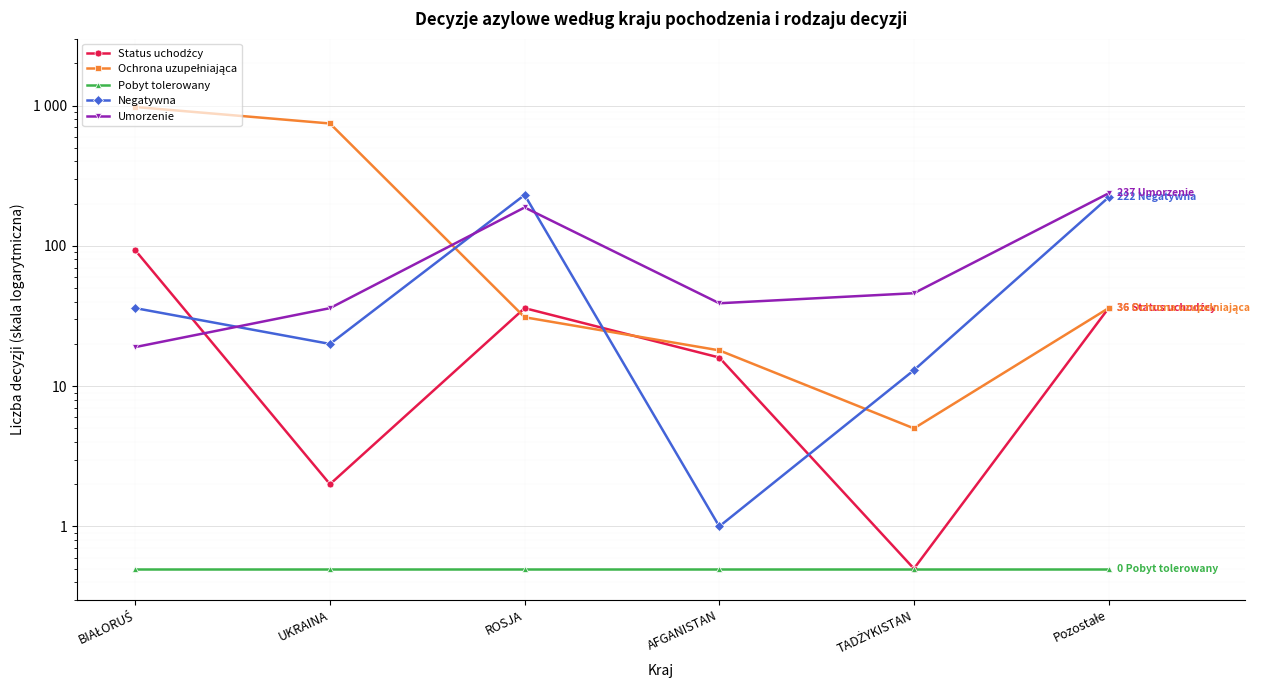

How many interior local peaks does the Umorzenie series have?

1